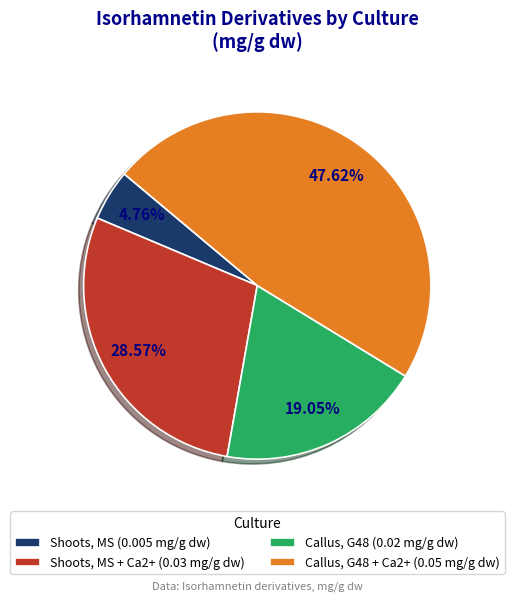

Do Callus, G48 + Ca2+ (0.05 mg/g dw) and Shoots, MS + Ca2+ (0.03 mg/g dw) together represent more than half of the pie?

Yes